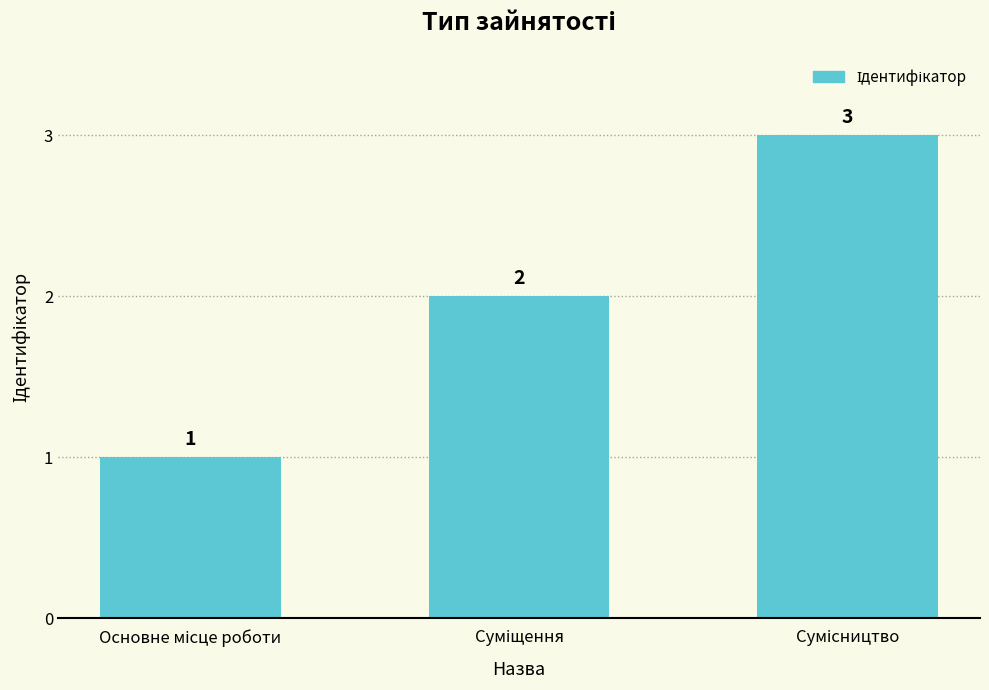

Count the values in the range 1 to 3.

3